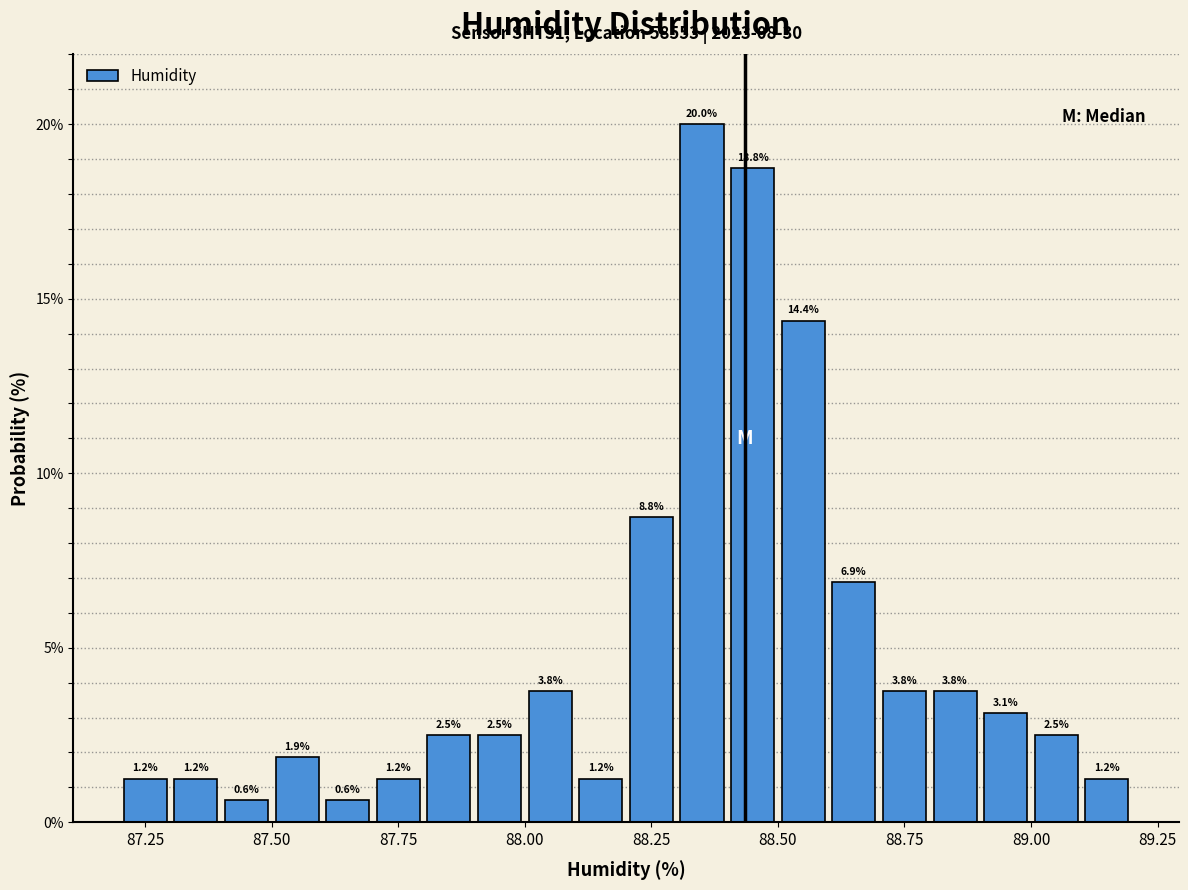

Around what value on the x-axis is the tallest bar? Give the approximate position of its centre, as read against the axis.

88.35